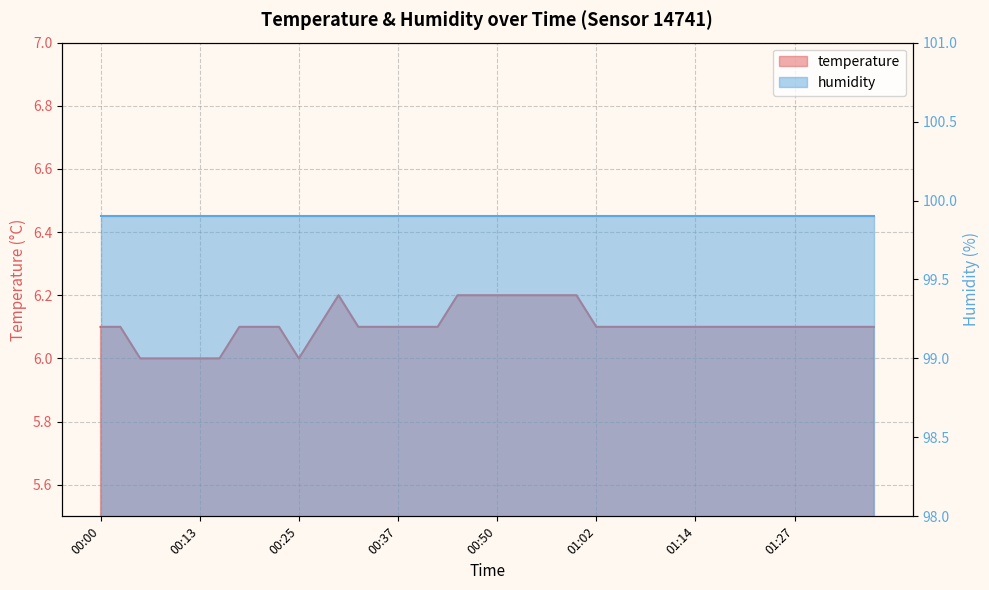

List the labels in order of value, largest first.

00:30, 00:45, 00:47, 00:50, 00:52, 00:55, 00:57, 01:00, 00:00, 00:03, 00:17, 00:20, 00:22, 00:27, 00:32, 00:35, 00:37, 00:40, 00:42, 01:02, 01:04, 01:07, 01:09, 01:12, 01:14, 01:17, 01:19, 01:22, 01:24, 01:27, 01:29, 01:32, 01:34, 01:37, 00:05, 00:08, 00:10, 00:13, 00:15, 00:25